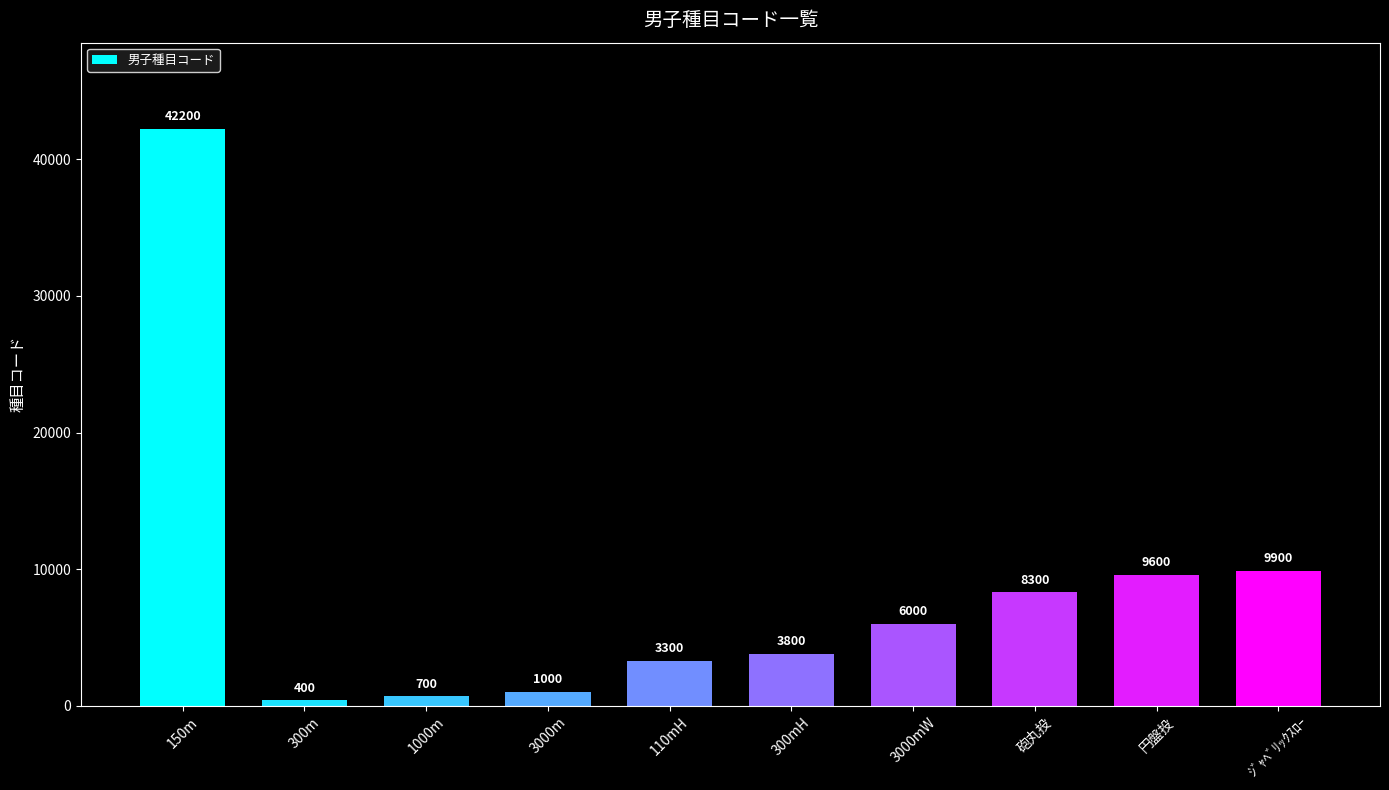

What is the label of the 10th bar from the right?

150m